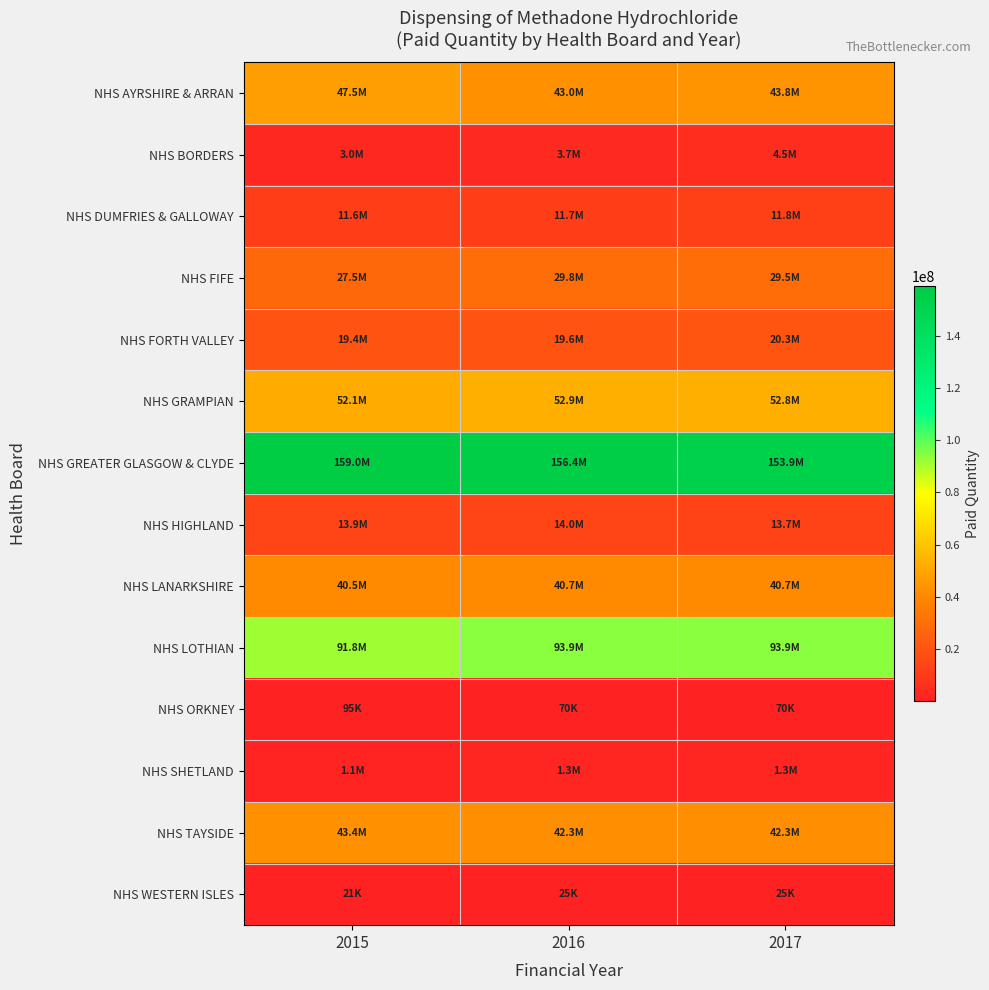

At which category is the sum across all series the highest?

2015